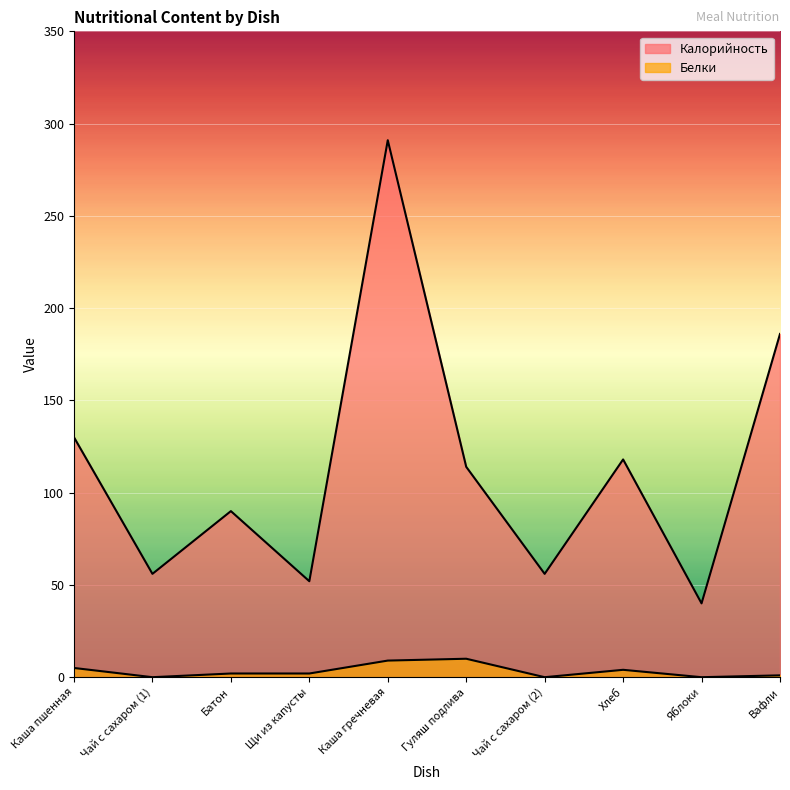

Where is the first local minimum for Белки?

Чай с сахаром (1)